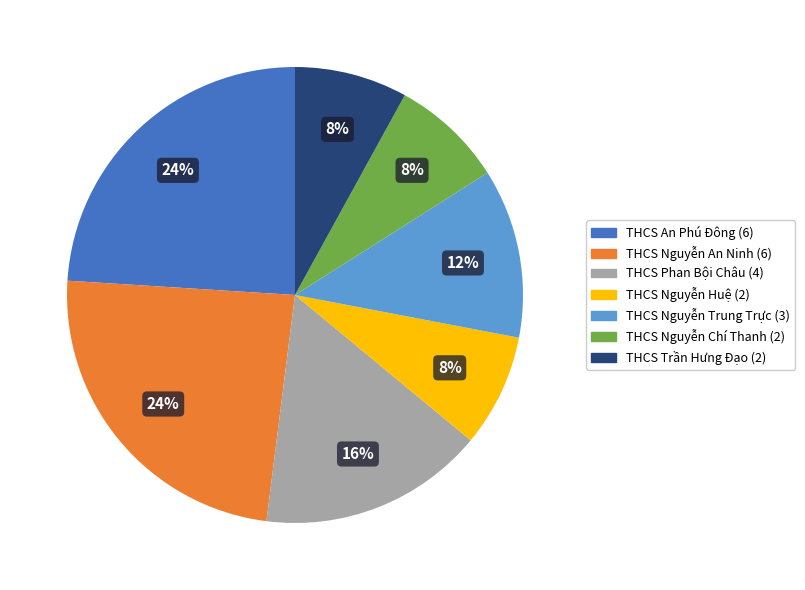

Is there a majority slice in this chart?

No